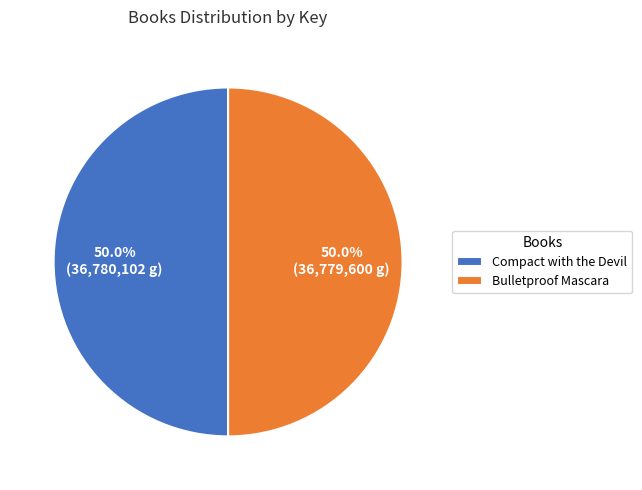

What is the ratio of the value at Bulletproof Mascara to the value at Compact with the Devil?

1.0